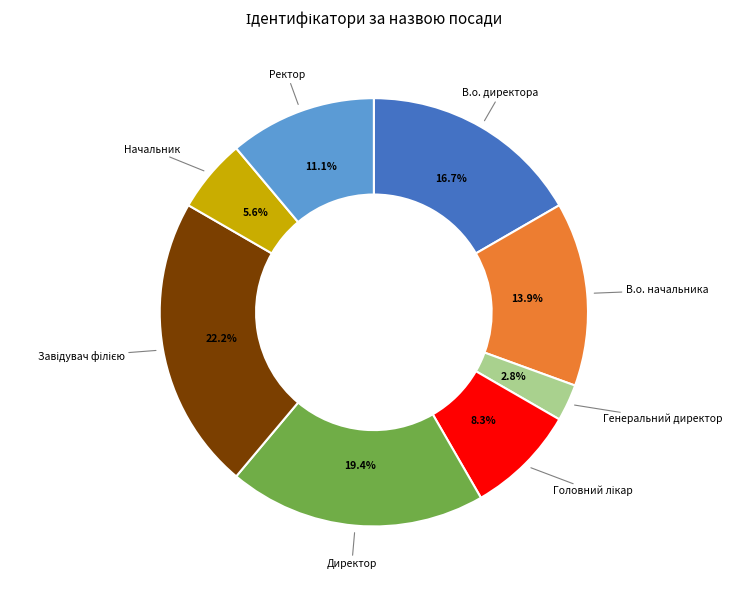

What is the smallest slice in the pie chart?

Генеральний директор